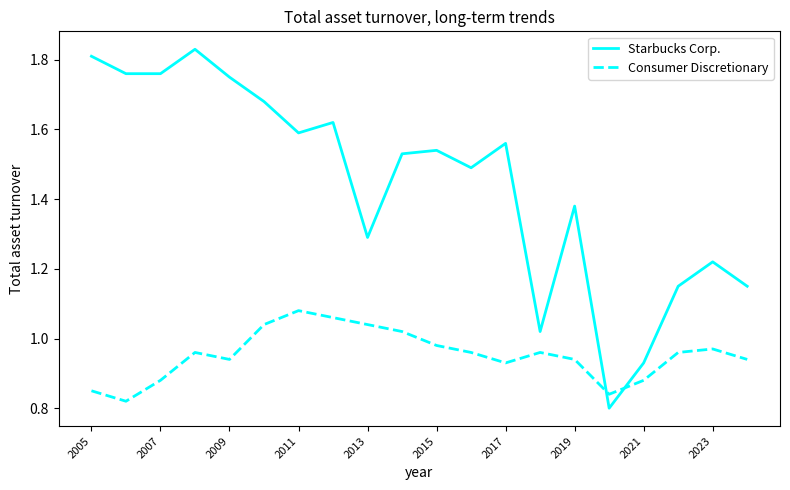

How many distinct data groups are displayed?

2